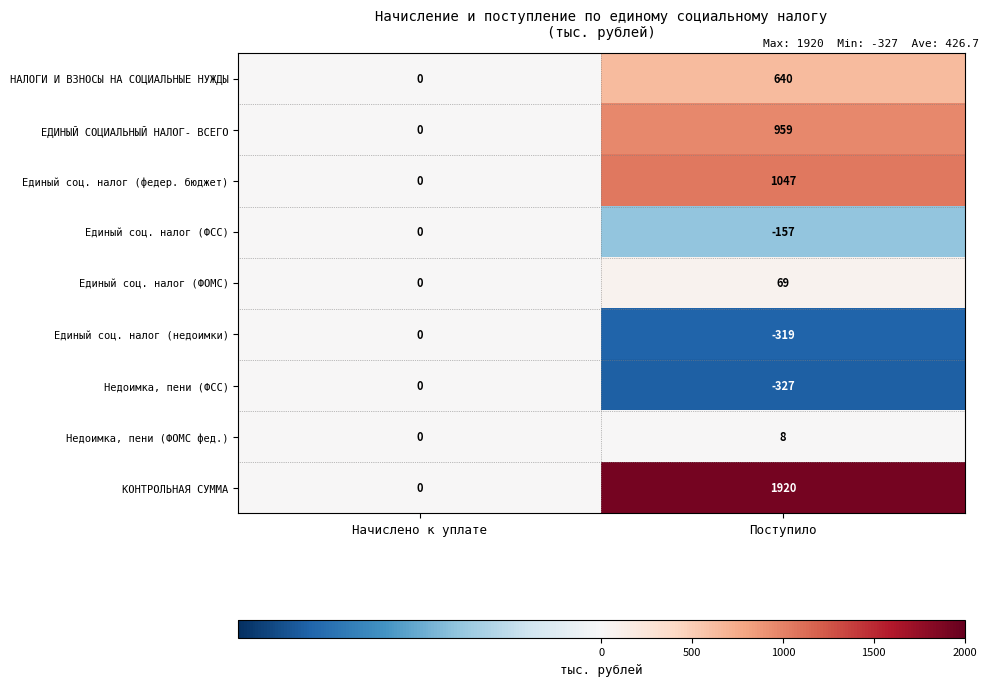

How many values in the Единый соц. налог (федер. бюджет) series are below 1047?

1